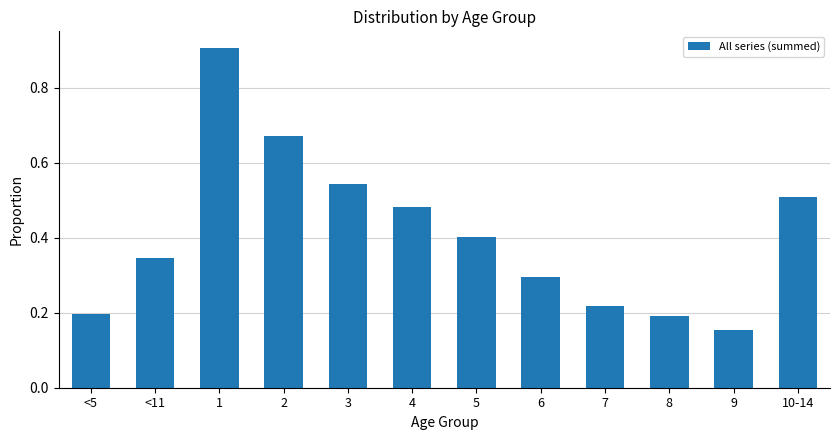

Which label corresponds to the smallest value in the chart?

9